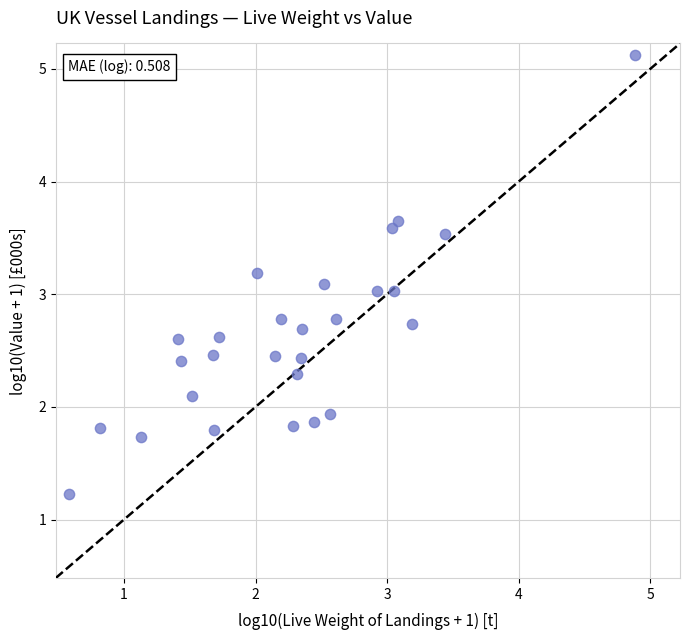

What is the range of X values (max minus min)?

4.3